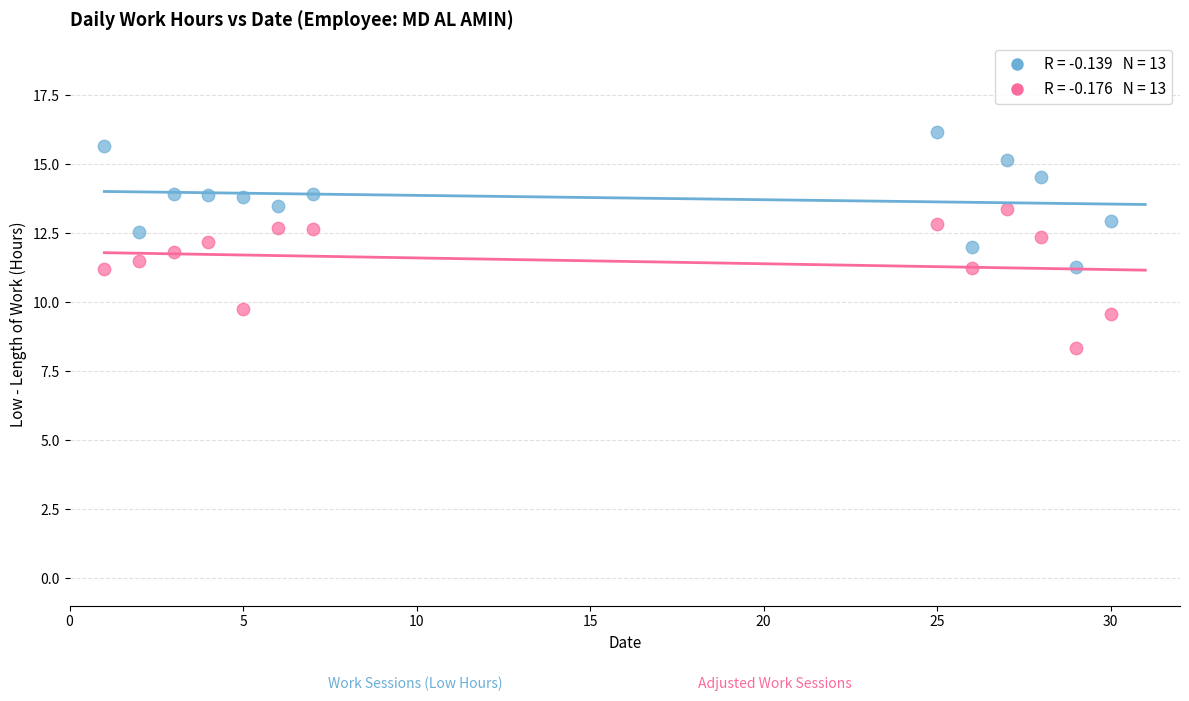

Across all data points, what is the range of Y values (max minus min)?

7.8